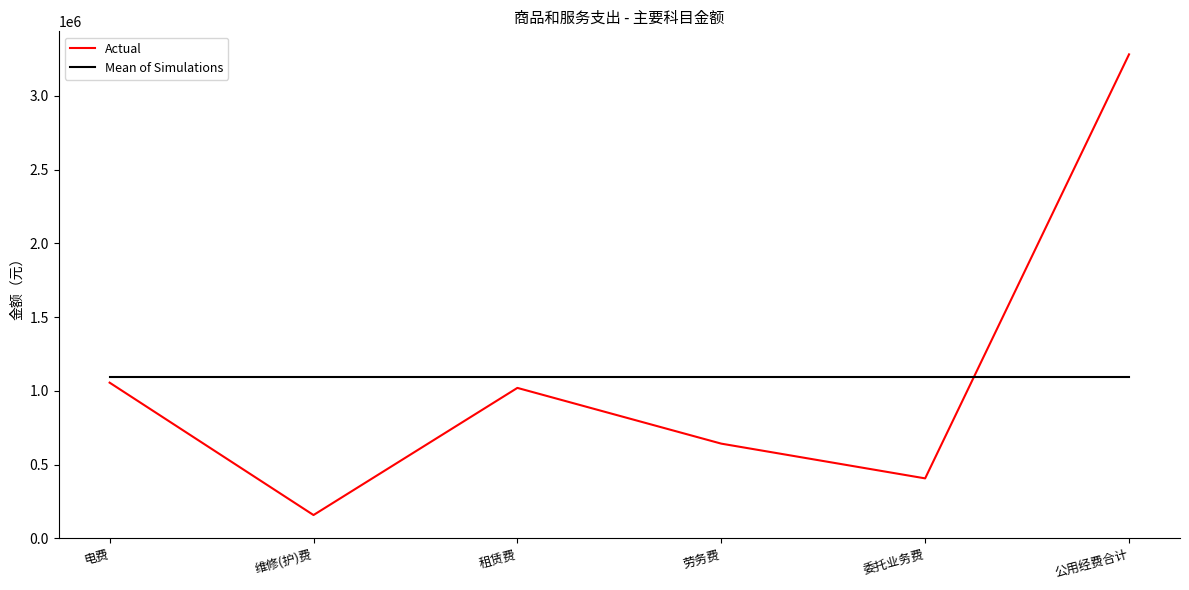

At which category does the chart reach its minimum across all series?

维修(护)费